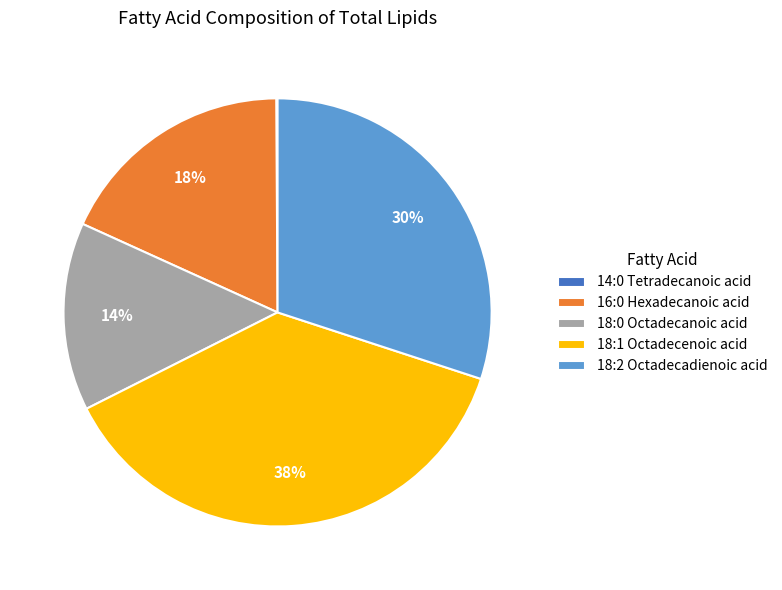

What percentage is the 16:0 Hexadecanoic acid slice, to the nearest percent?

18%